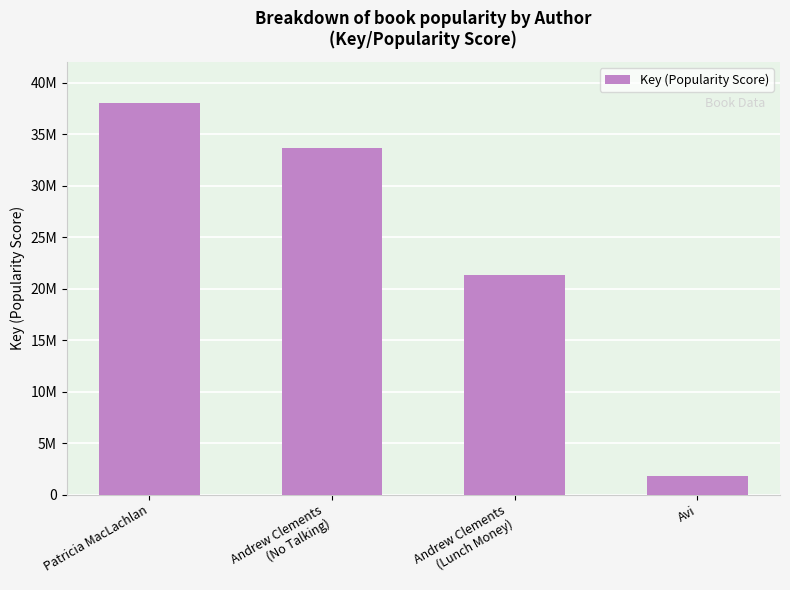

Which label corresponds to the smallest value in the chart?

Avi